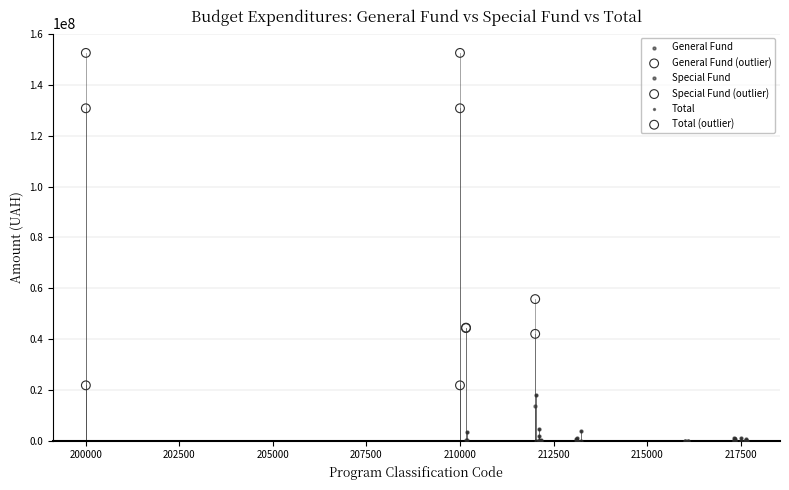

What are all the series names shown in the legend?

General Fund, General Fund (outlier), Special Fund, Special Fund (outlier), Total, Total (outlier)